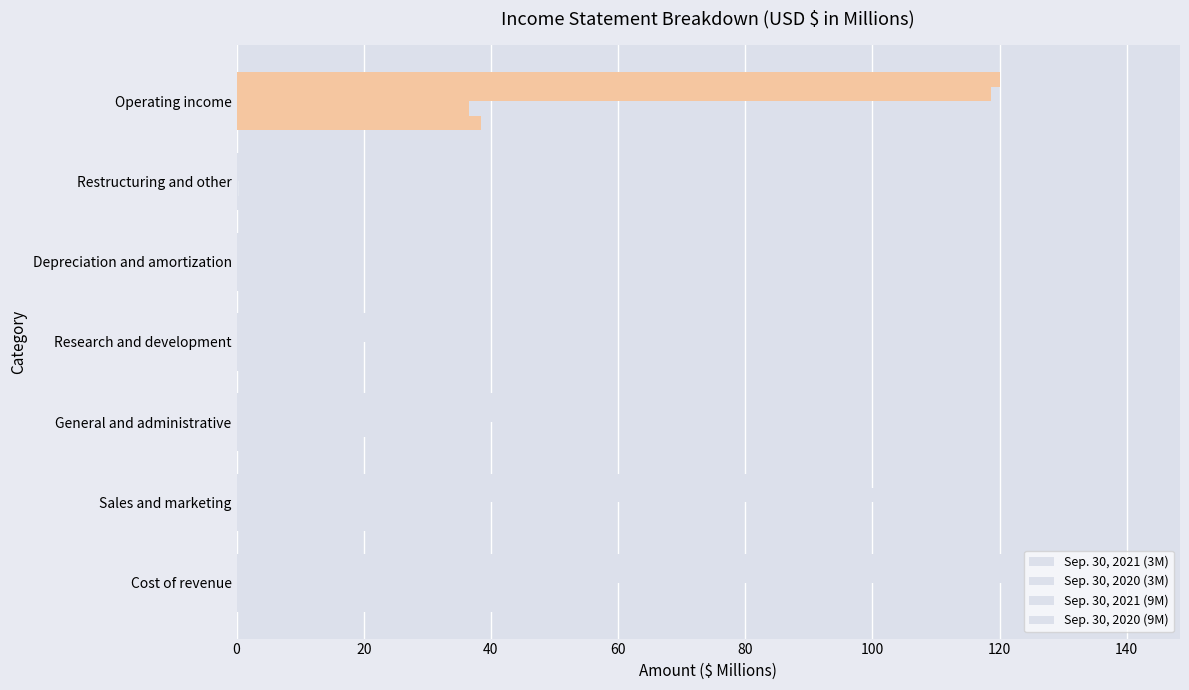

How many data points in Sep. 30, 2021 (3M) are above 13?

4